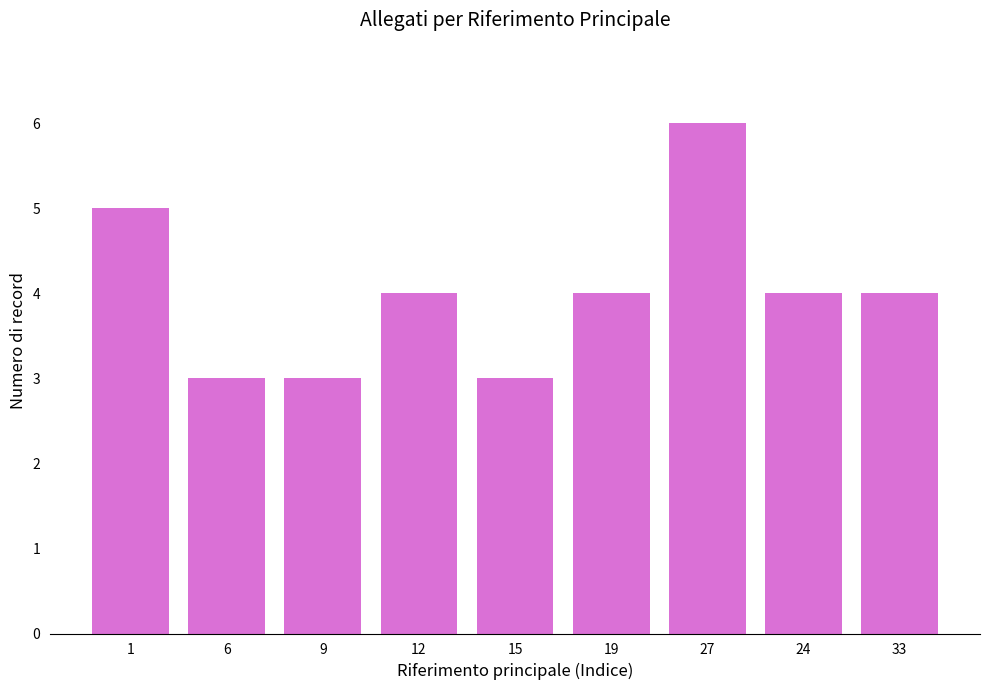

What is the minimum value shown in the chart?

3